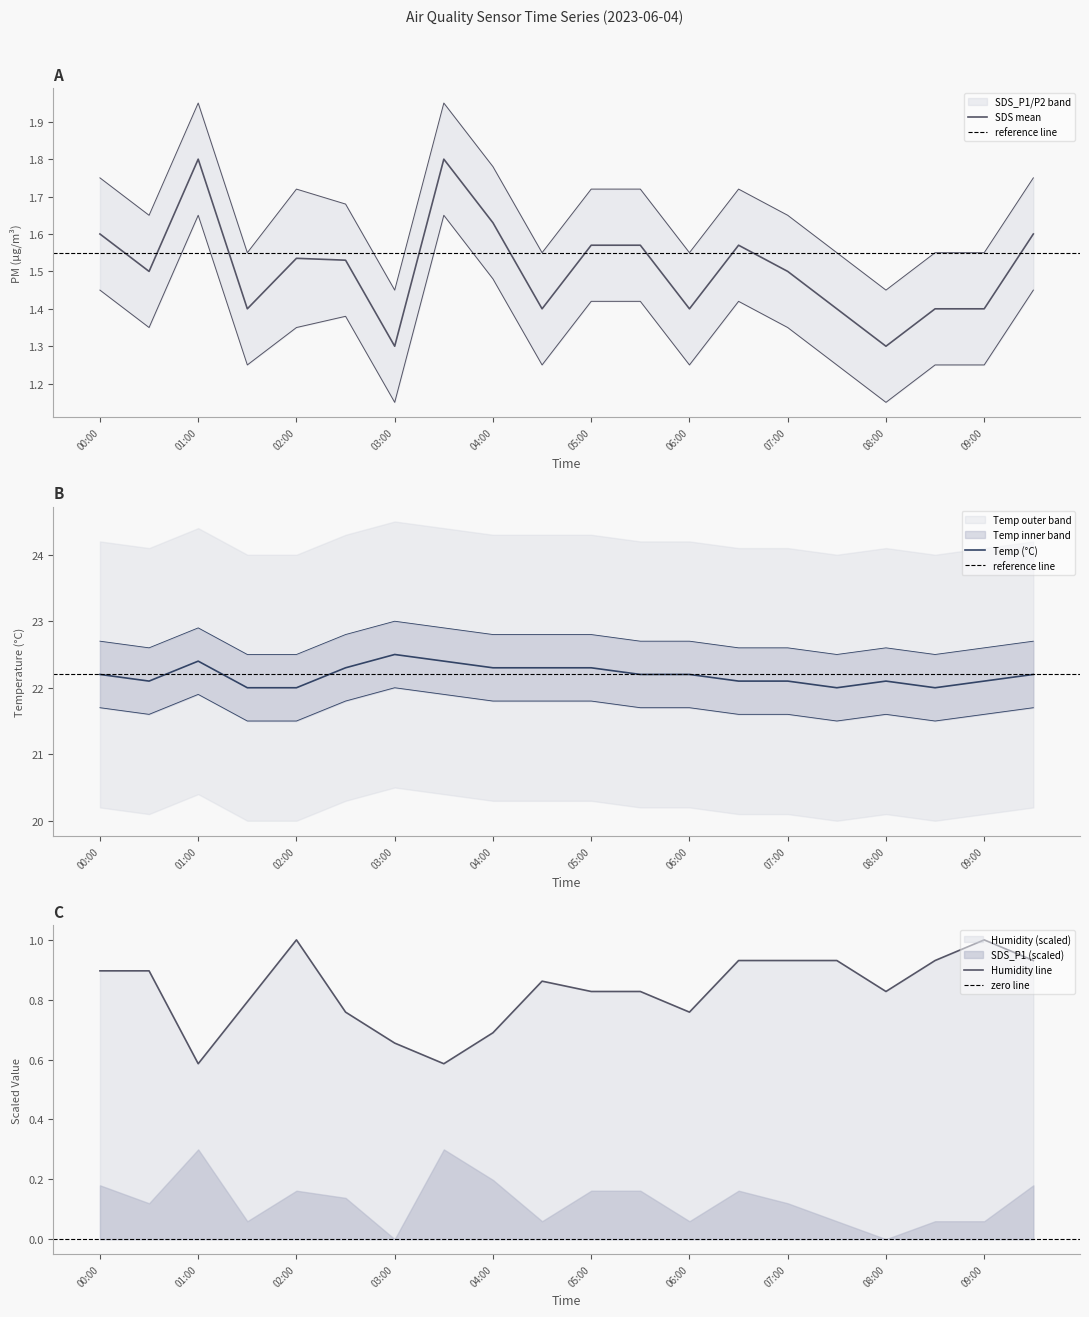

Which series has the widest spread of values?

SDS_P1